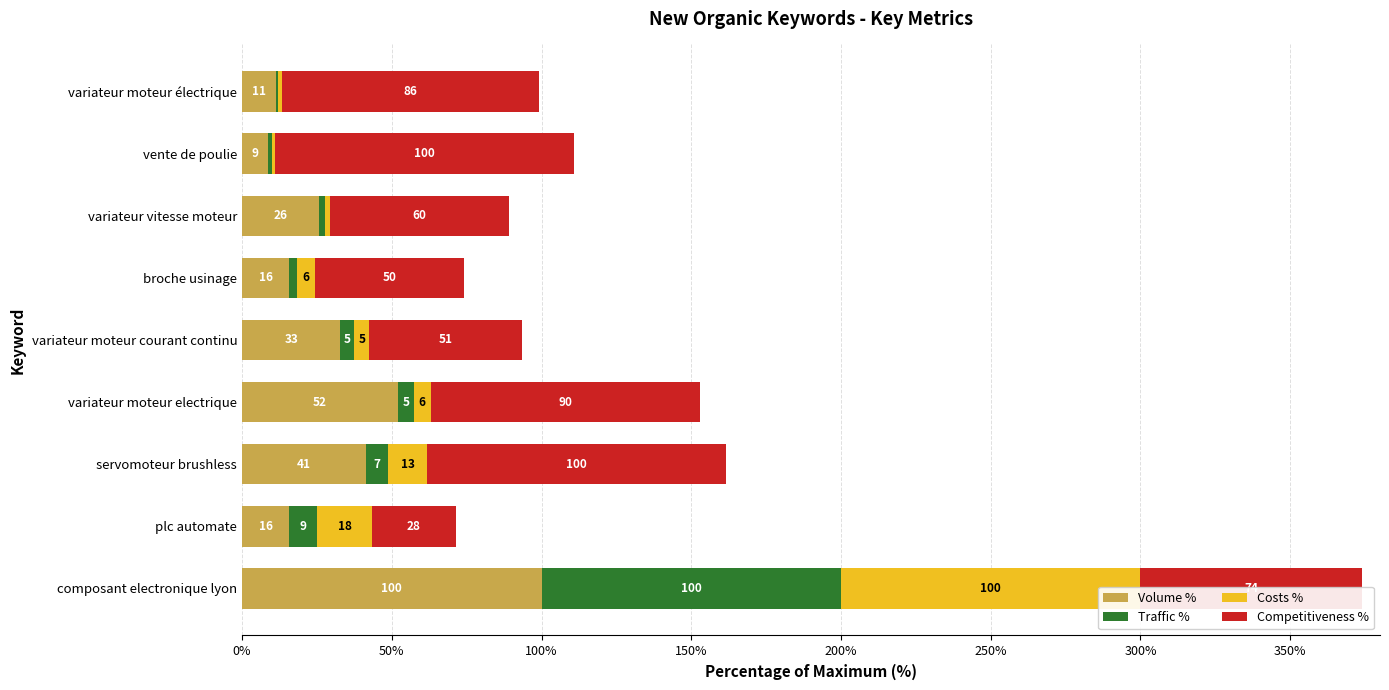

What is the total value across all series at variateur vitesse moteur?

89.2